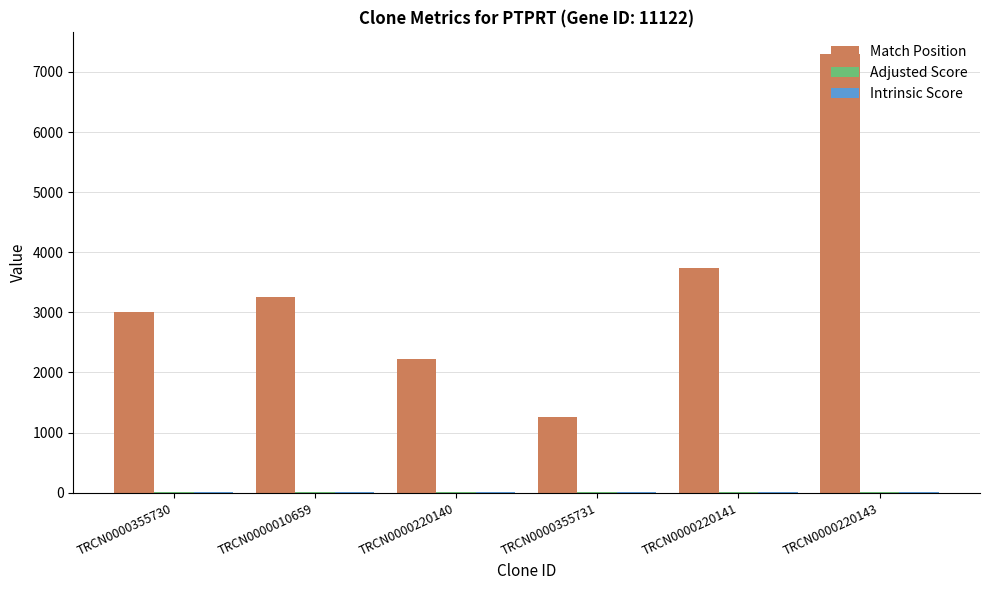

Is it true that Match Position equals 2417.9 at TRCN0000220141?

False